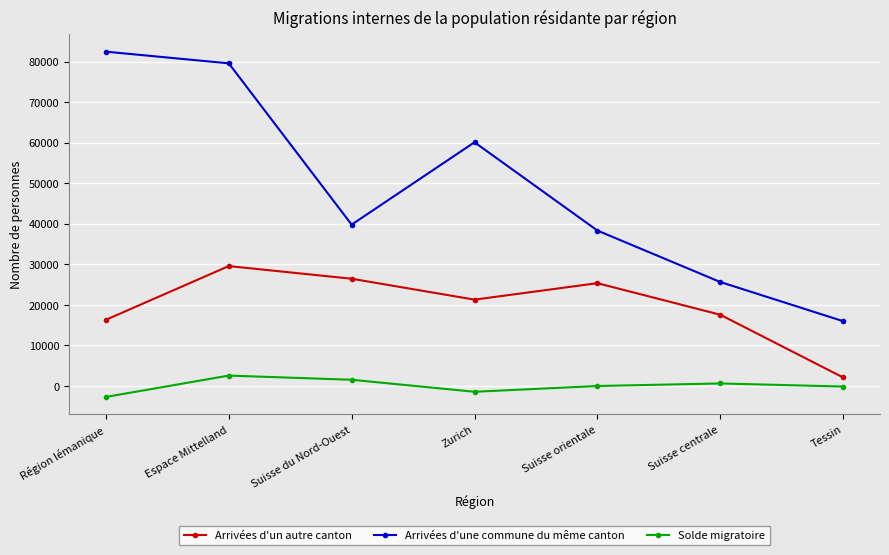

Between Région lémanique and Suisse du Nord-Ouest, which series saw the biggest shift?

Arrivées d'une commune du même canton